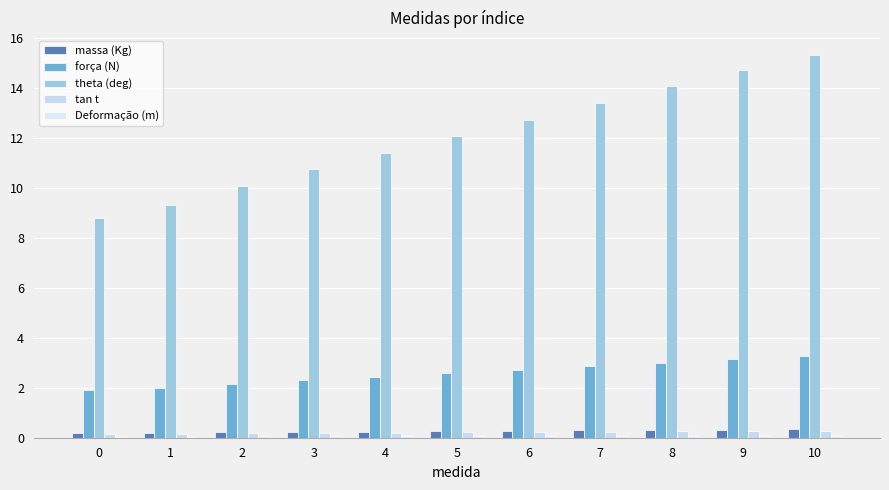

What is the value of the massa (Kg) bar at the 3rd from the left?

0.2